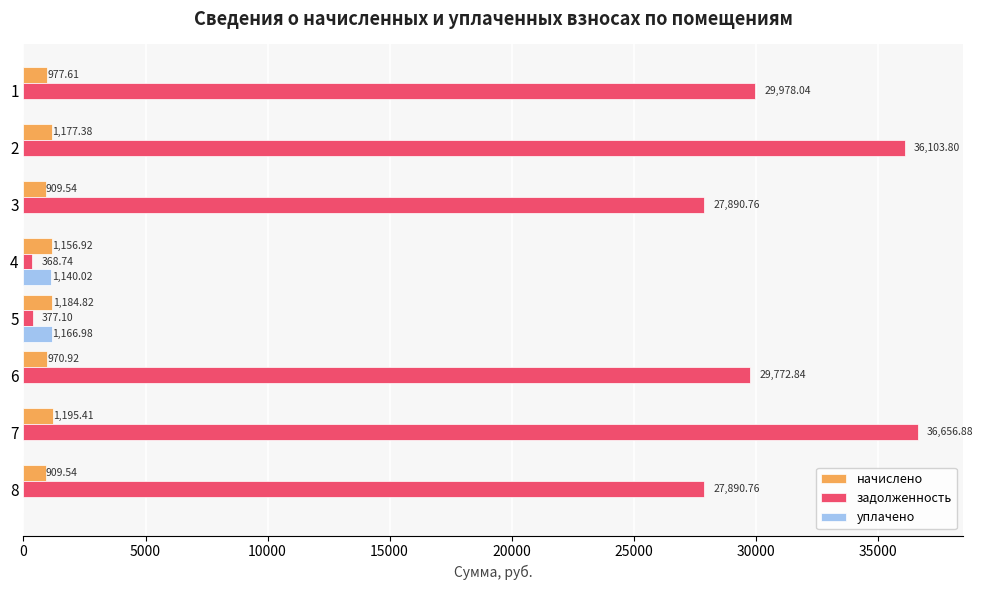

At which category is the sum across all series the highest?

7